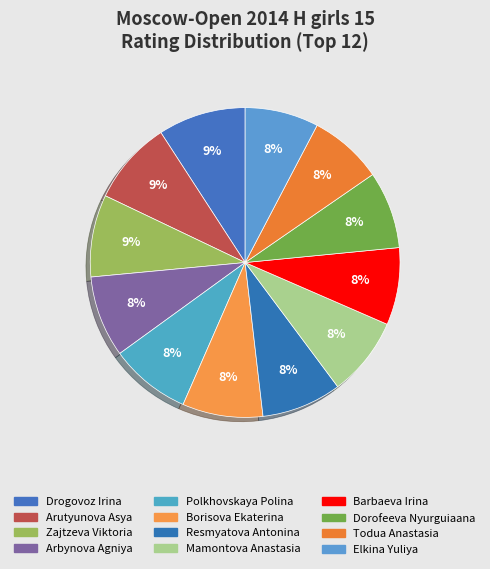

To the nearest percent, what percentage of the pie is Todua Anastasia?

8%